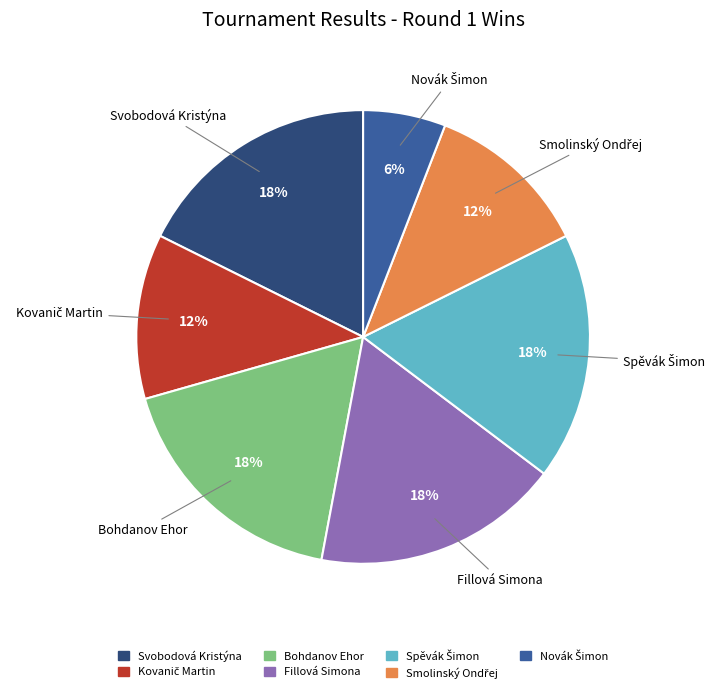

Approximately how many times larger is the value at Bohdanov Ehor compared to Svobodová Kristýna?

1.0